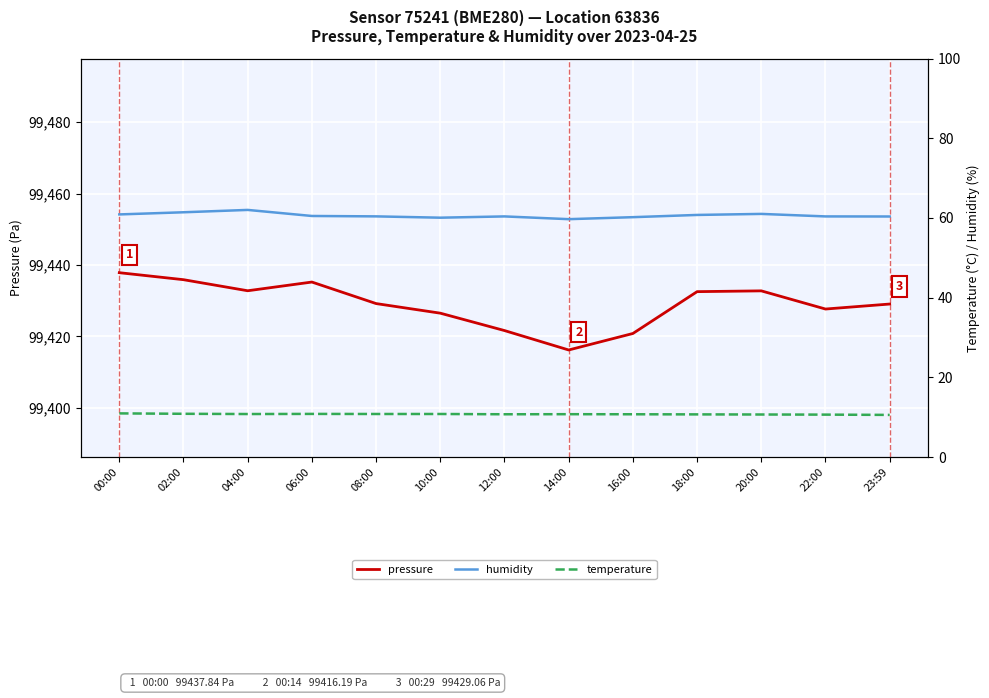

What is the label of the 2nd point from the left?

02:00